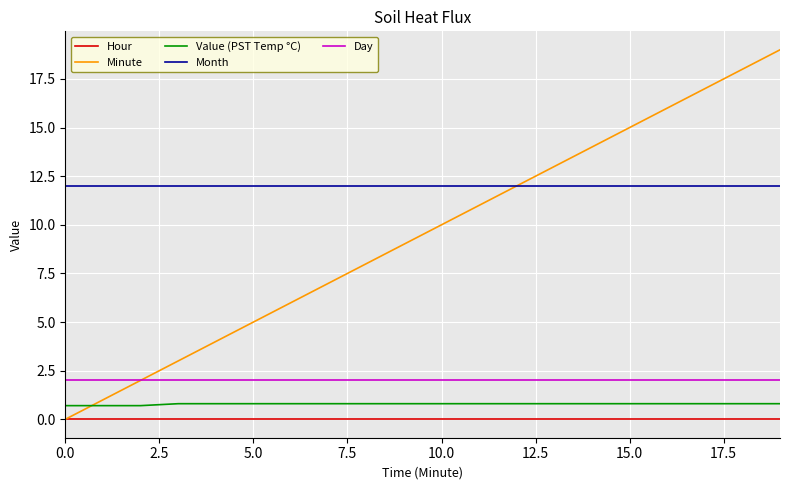

True or false: Value (PST Temp °C) and Hour intersect in this chart.

False